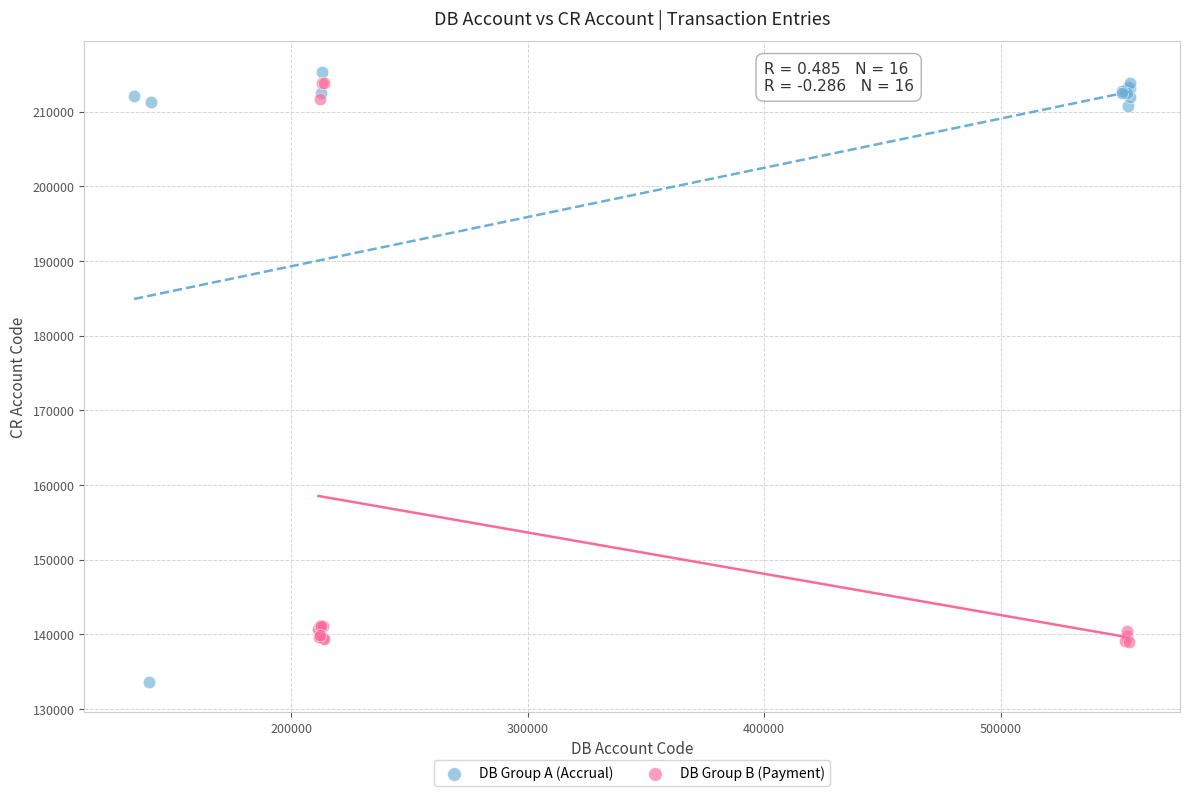

Which series reaches the maximum Y coordinate?

DB Group A (Accrual)